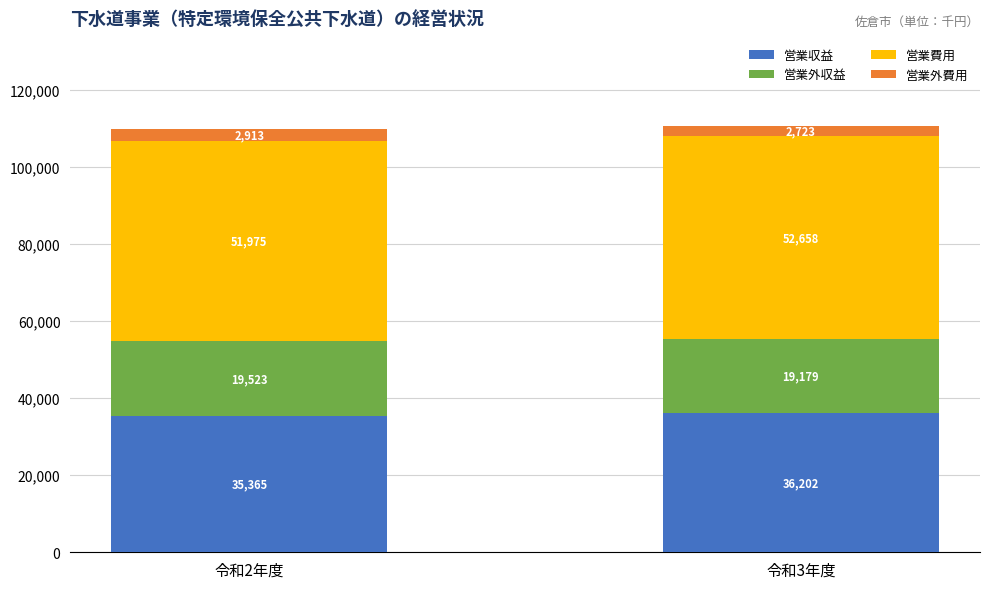

At which category is the sum across all series the highest?

令和3年度